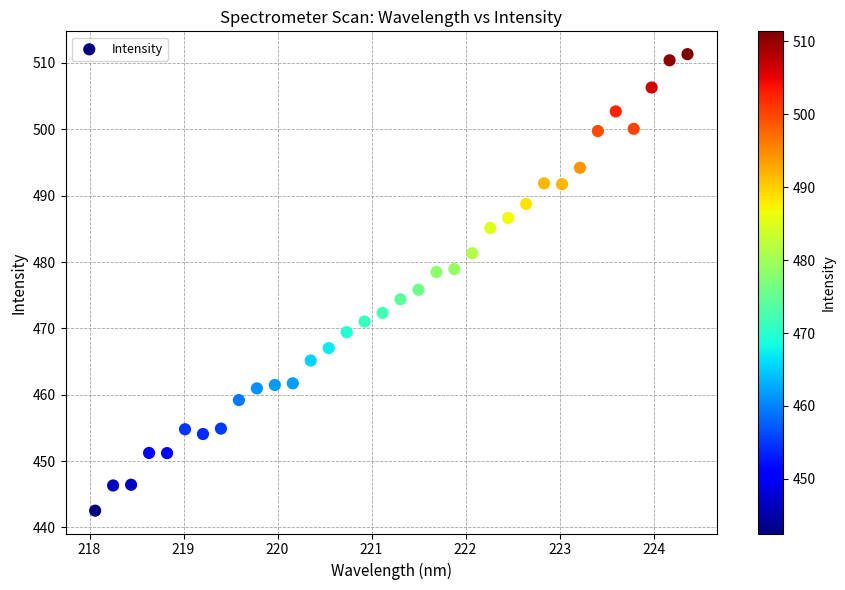

What is the range of Y values (max minus min)?

68.8